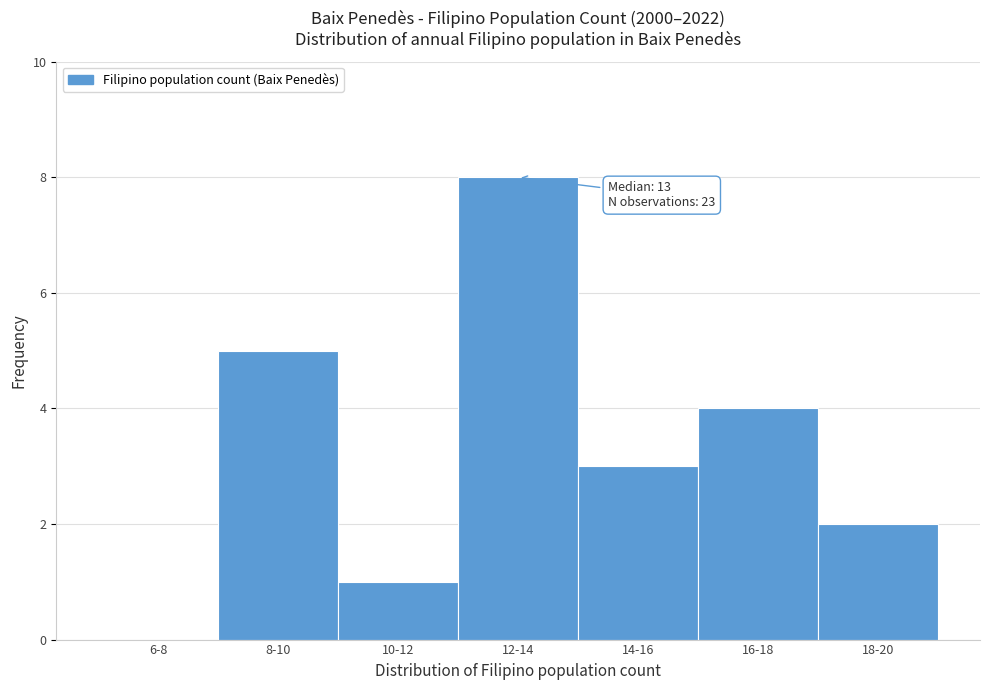

Reading right to left, list all the values displayed in this chart.

18-20=2	16-18=4	14-16=3	12-14=8	10-12=1	8-10=5	6-8=0